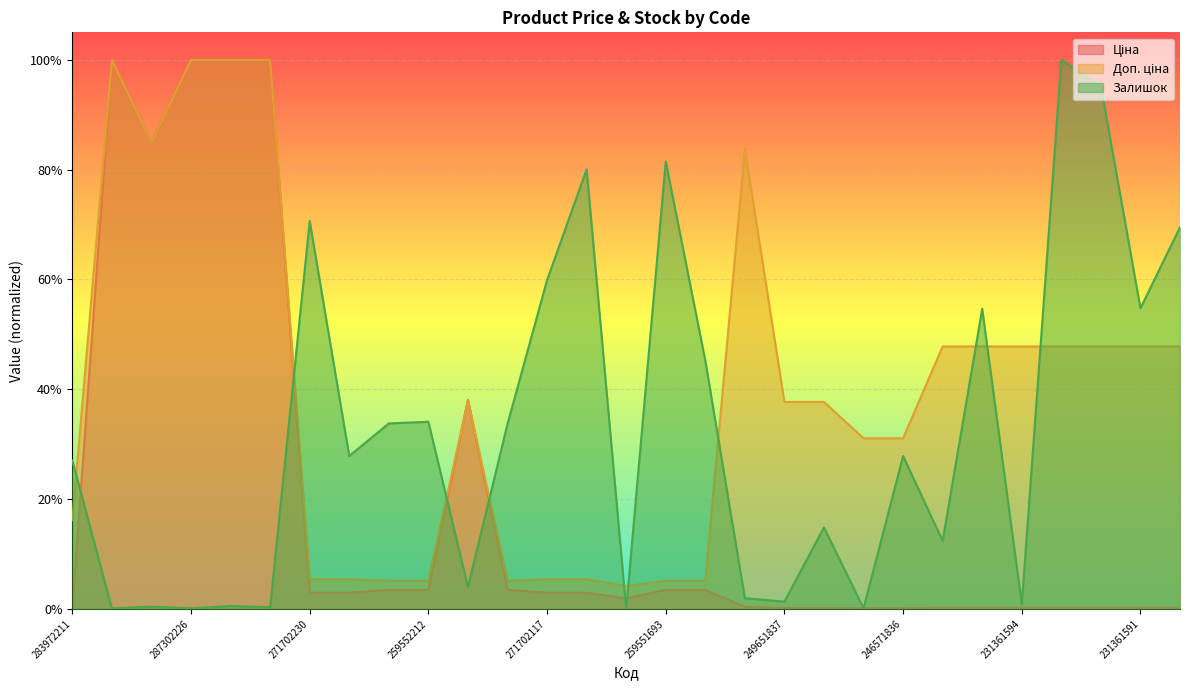

Rank the series by their maximum value, from lowest to highest.

Ціна, Доп. ціна, Залишок